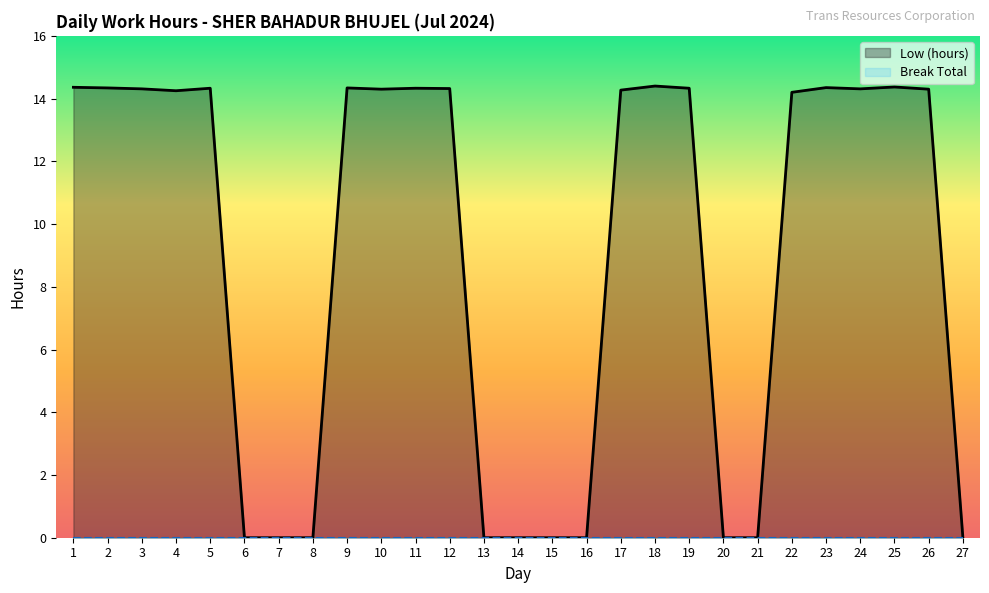

Is it true that the value at 7 is 0.0?

True